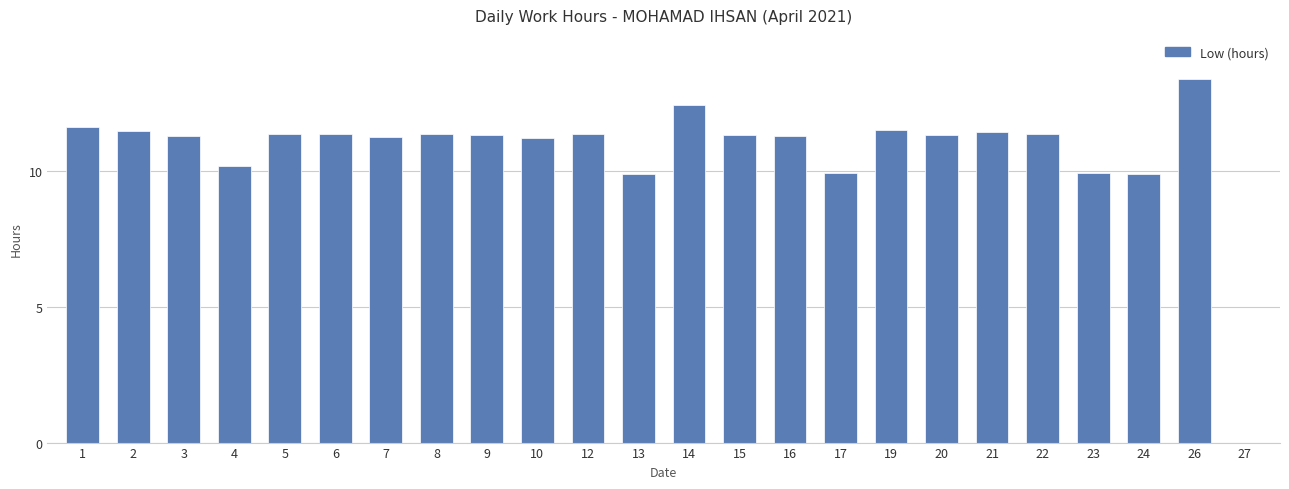

At which category does the chart reach its peak across all series?

26